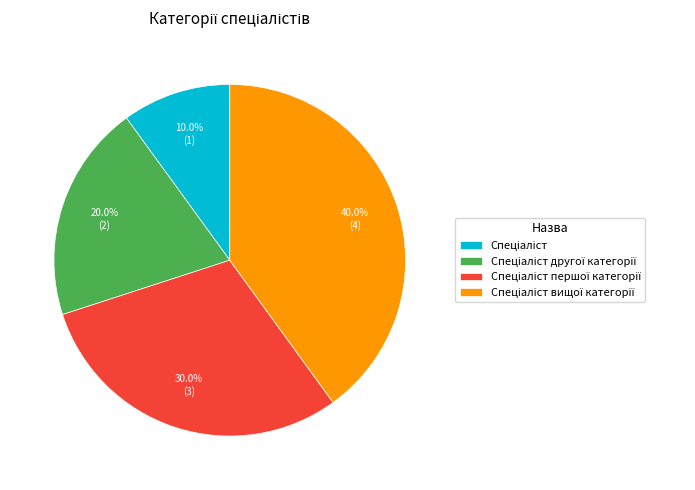

Is there a majority slice in this chart?

No